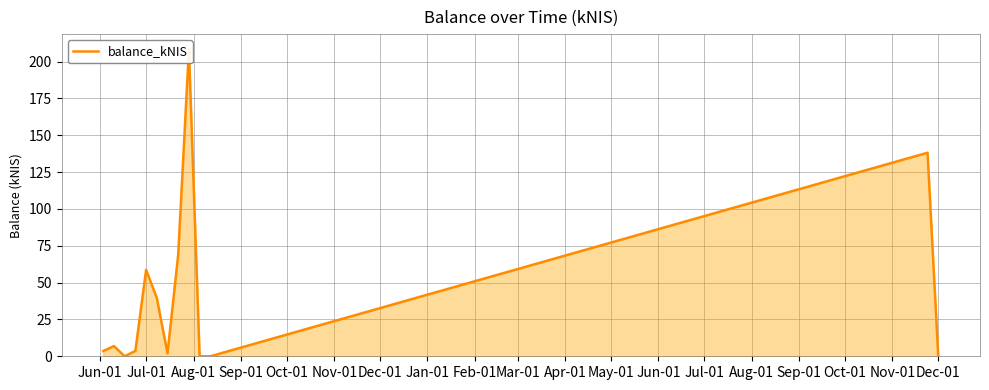

How many points are lower than both their immediate neighbors (excluding endpoints)?

2